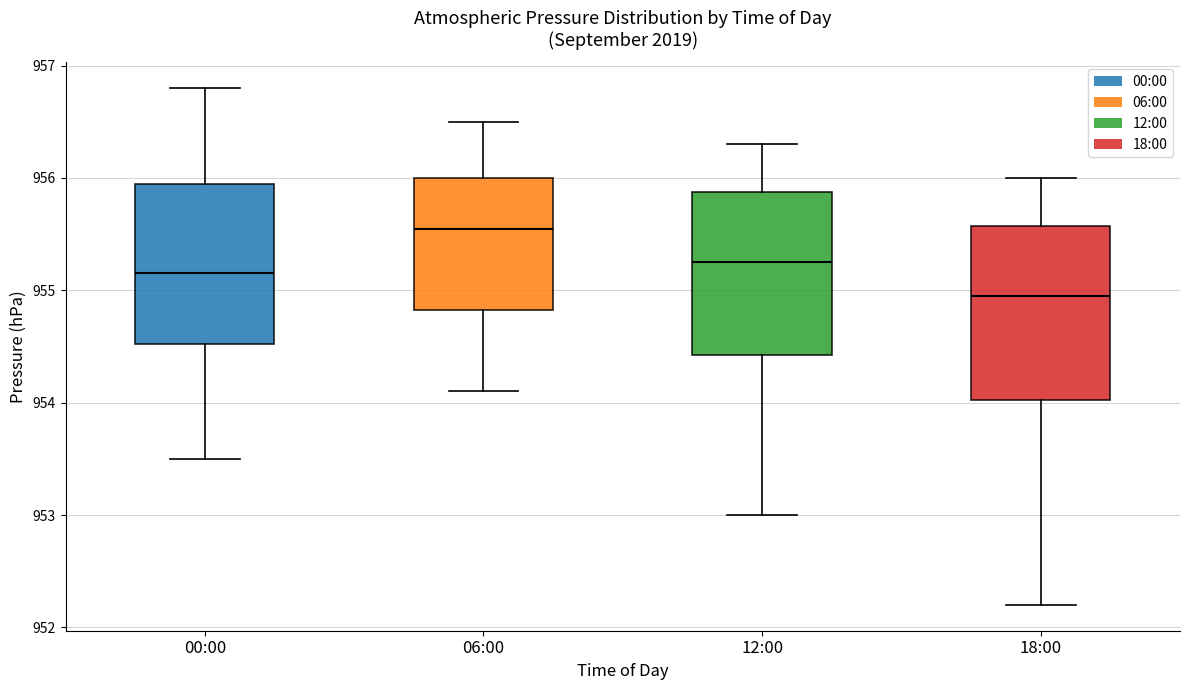

Reading left to right, transcribe this box plot: for each box, give where its median line is, the range the box spans, and where its two whiskers end, as read against the y-axis. The values are not printed on the chart, so give them approximately, as read against the axis.

00:00: median 955.2, box 954.5 to 956.0, whiskers 953.5 to 956.8
06:00: median 955.6, box 954.8 to 956.0, whiskers 954.1 to 956.5
12:00: median 955.3, box 954.4 to 955.9, whiskers 953.0 to 956.3
18:00: median 955.0, box 954.0 to 955.6, whiskers 952.2 to 956.0